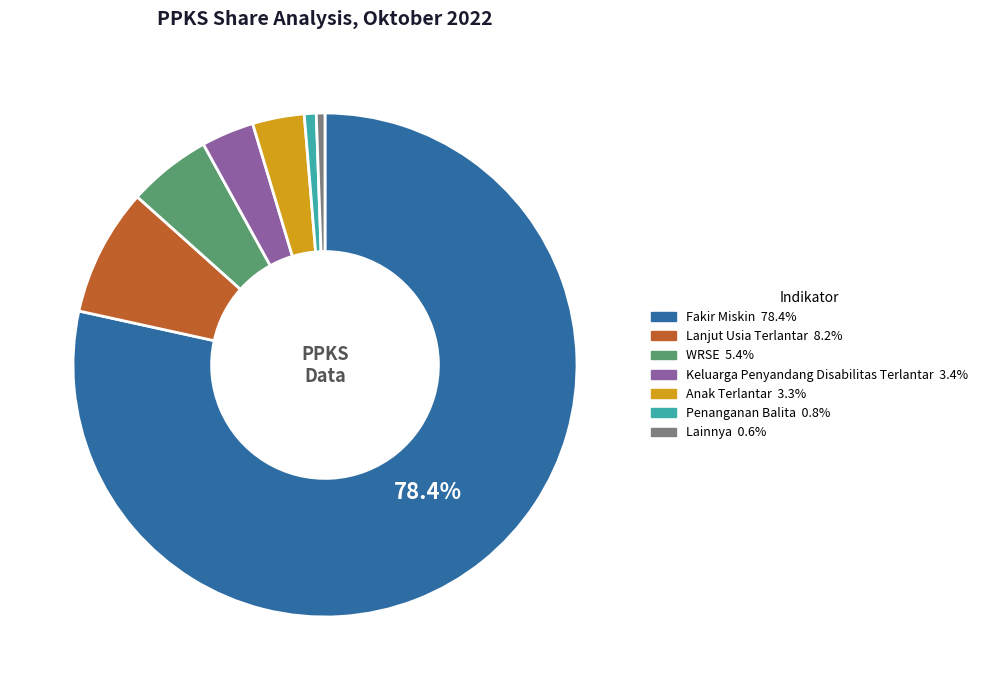

To the nearest percent, what is the combined percentage of Anak Terlantar and Lainnya?

4%